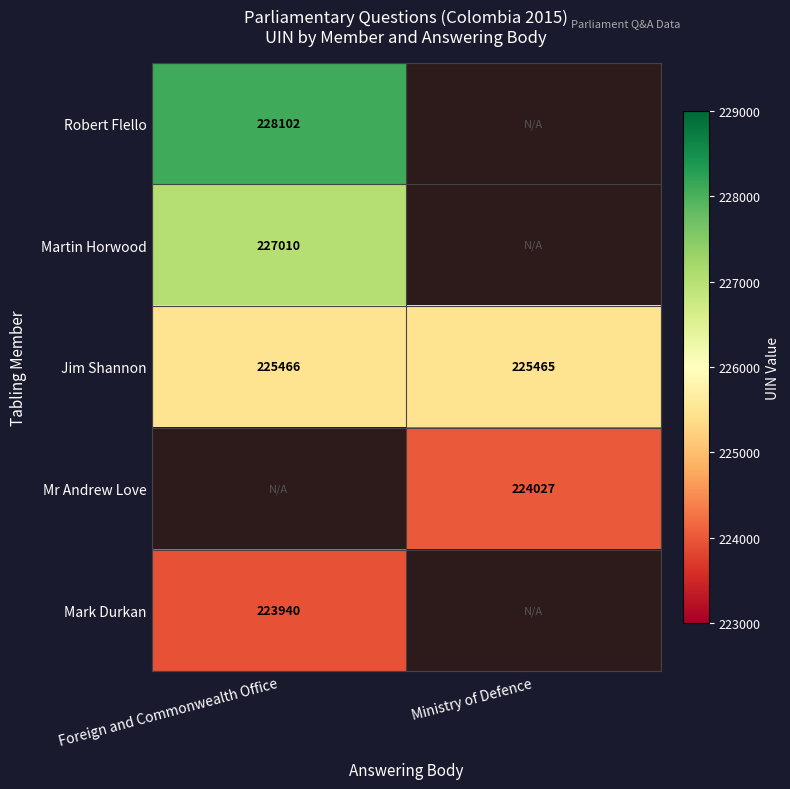

The value of Jim Shannon at Foreign and Commonwealth Office is 88527. True or false?

False